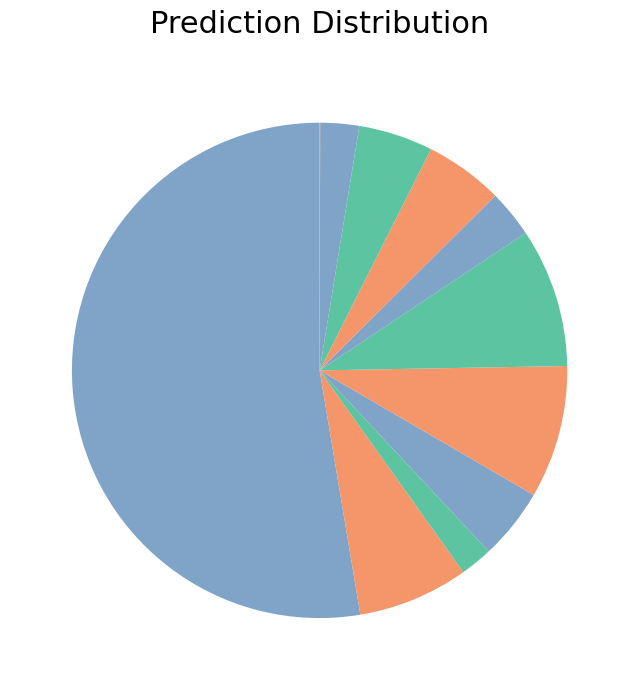

Does any single category account for the majority?

Yes